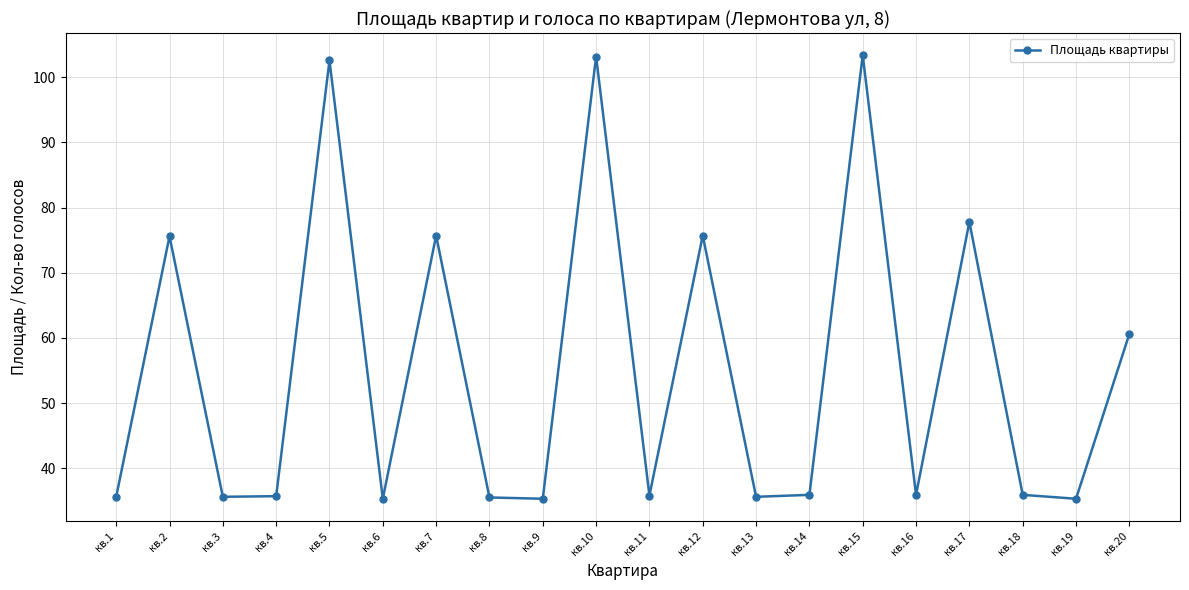

What is the smallest value displayed?

35.3